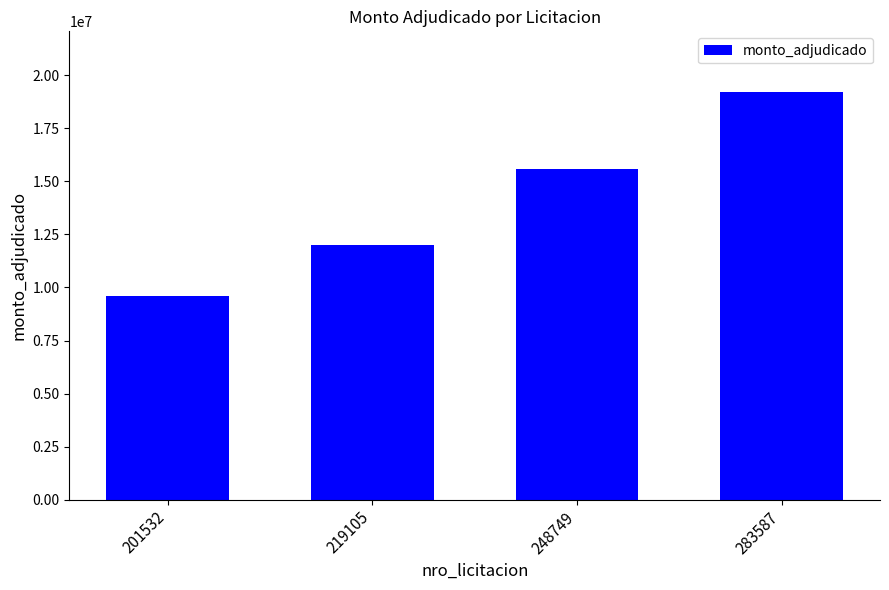

What is the value of the 1st bar from the left?

9600000